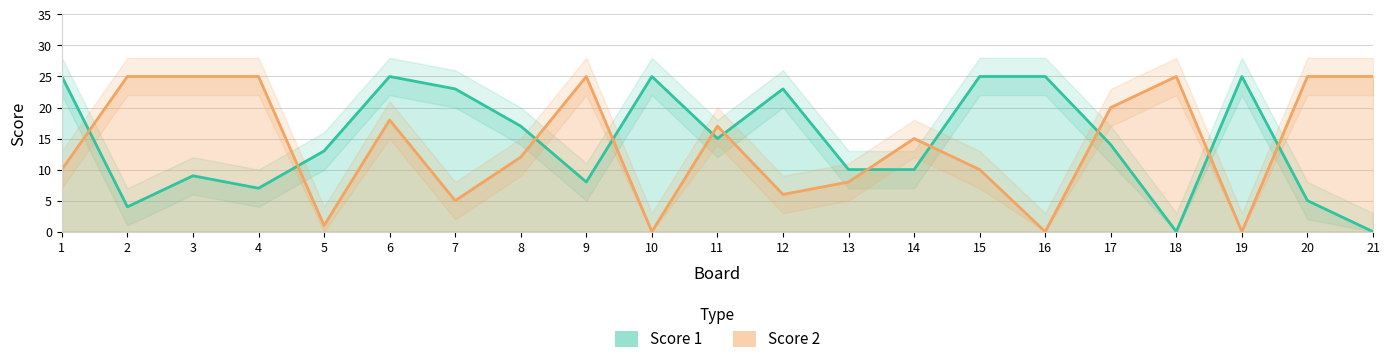

Is it true that Score 1 equals 15 at 11?

True